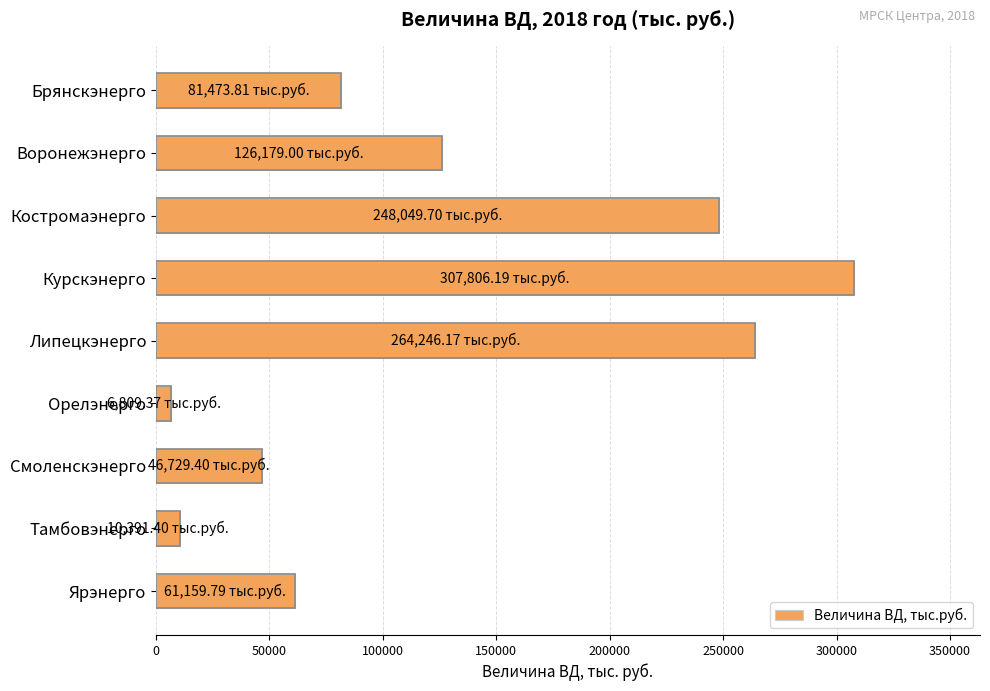

At which category does the chart reach its peak across all series?

Курскэнерго